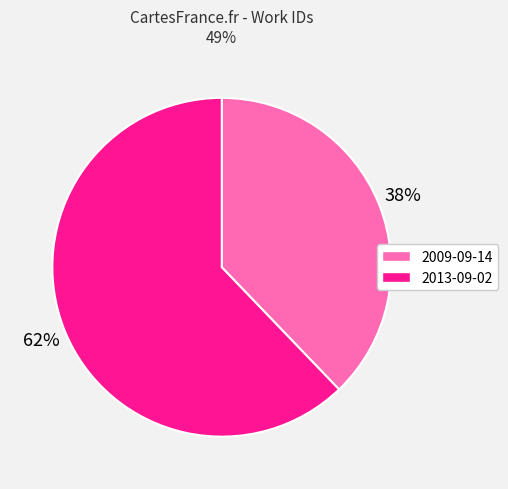

To the nearest percent, what is the average slice percentage?

50%